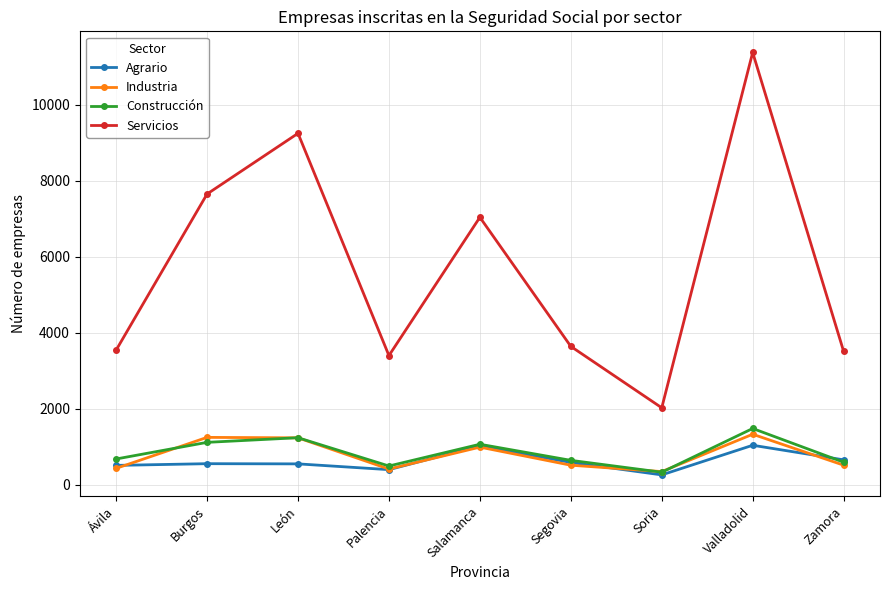

At which category is the sum across all series the highest?

Valladolid